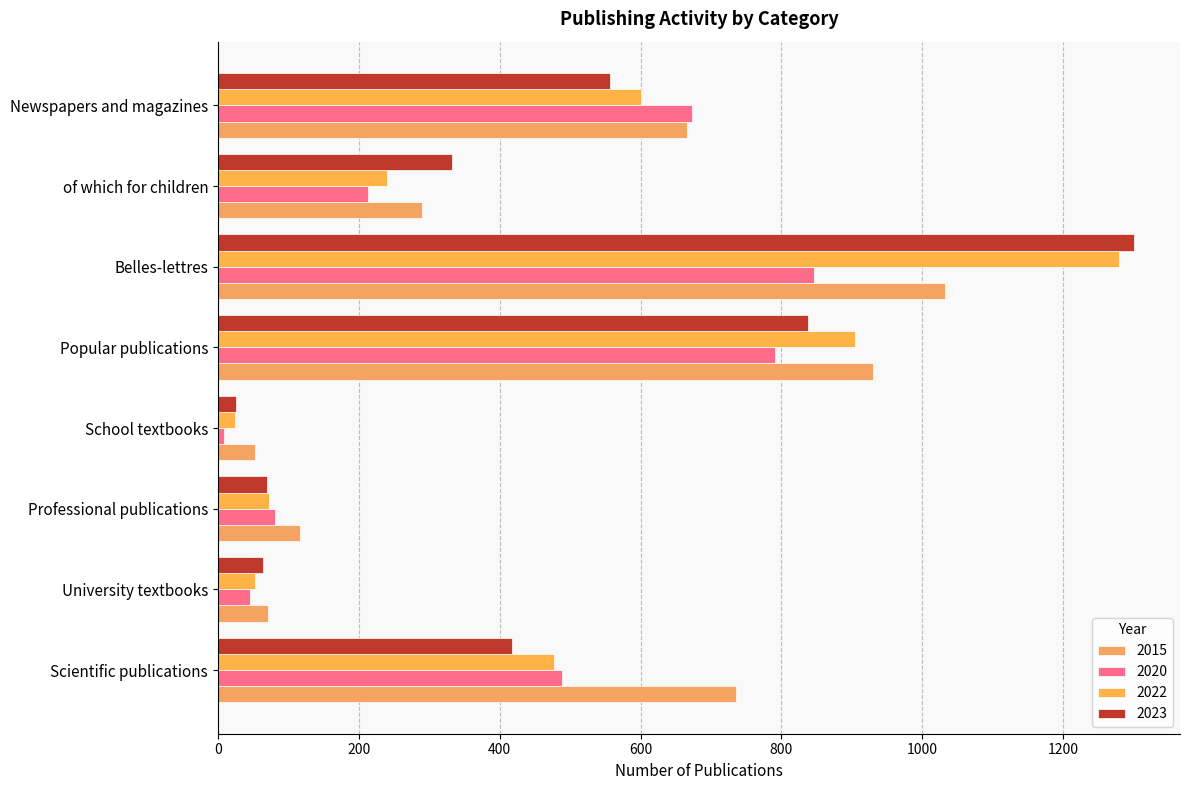

Between Scientific publications and University textbooks, which series saw the biggest shift?

2015